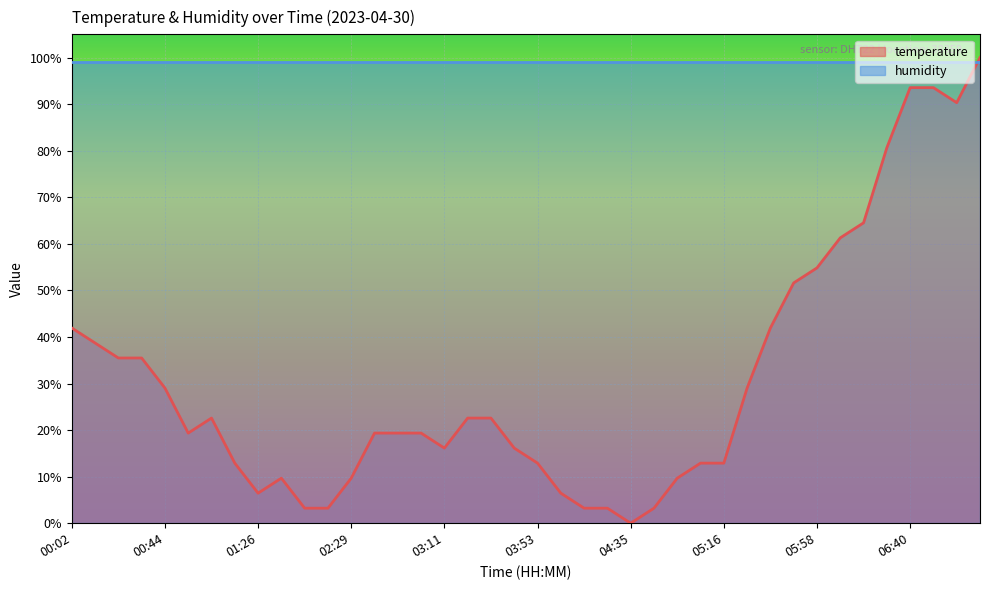

Rank the series at 05:16 from highest to lowest value.

humidity, temperature